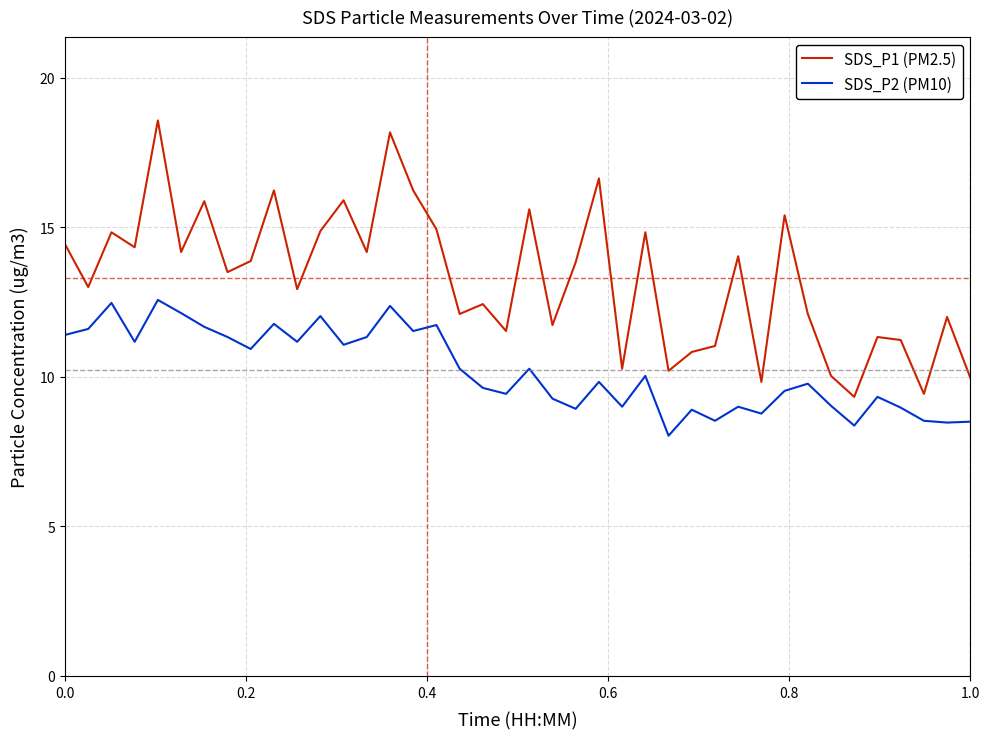

True or false: SDS_P1 (PM2.5) and SDS_P2 (PM10) intersect in this chart.

False